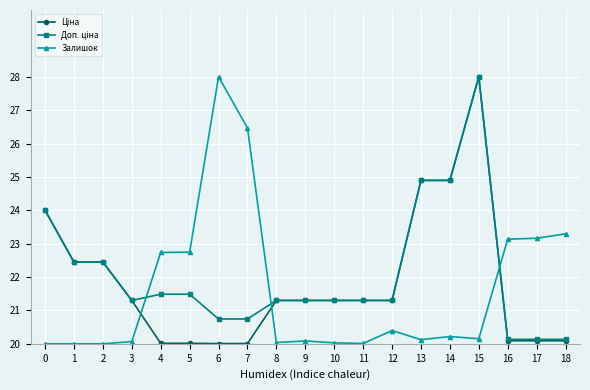

What is the total value across all series at 15?

76.2